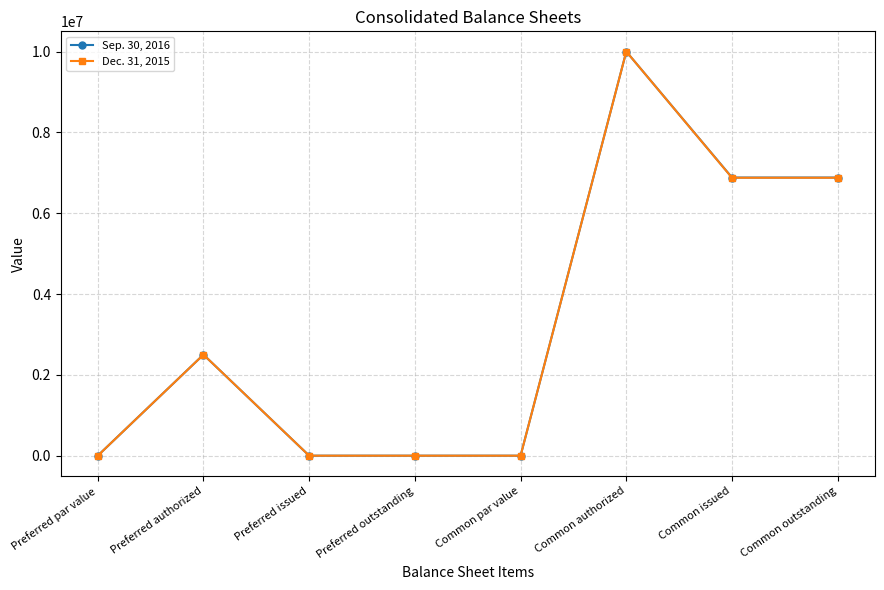

What is the label of the 1st point from the right?

Common outstanding